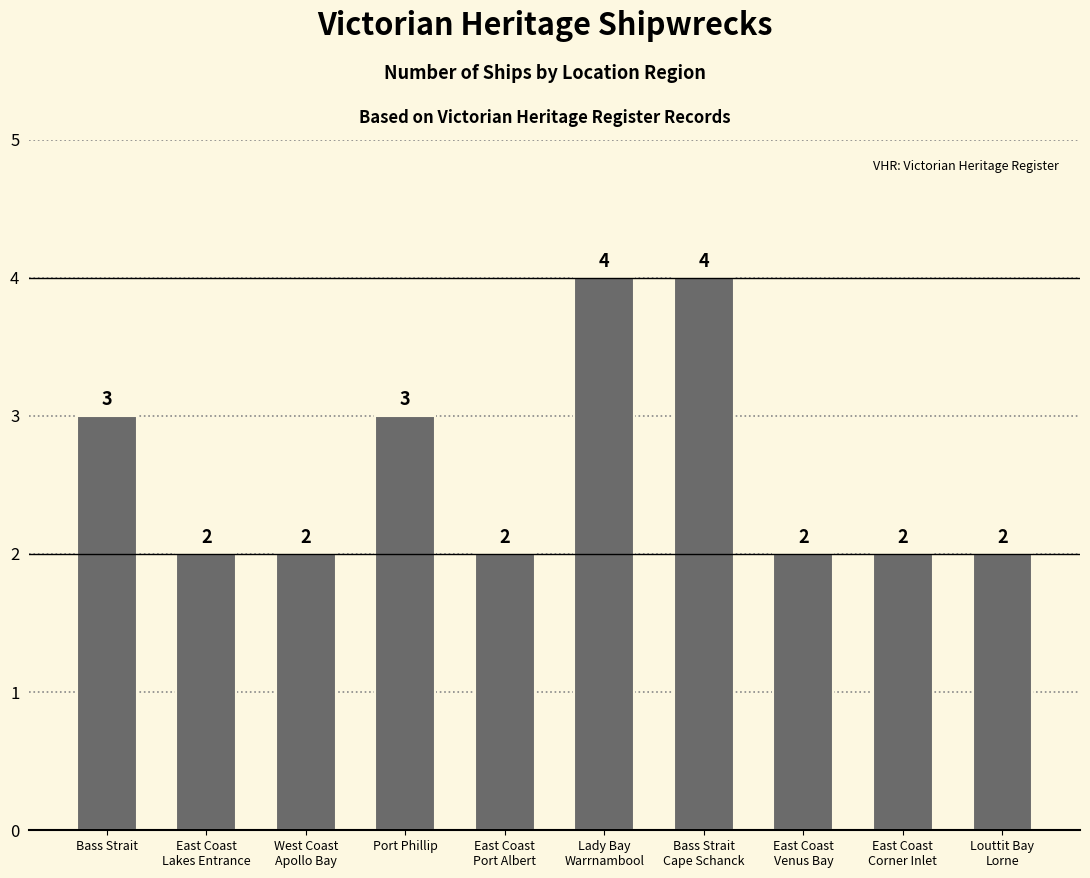

Reading left to right, transcribe all the data shown in this chart.

3	2	2	3	2	4	4	2	2	2